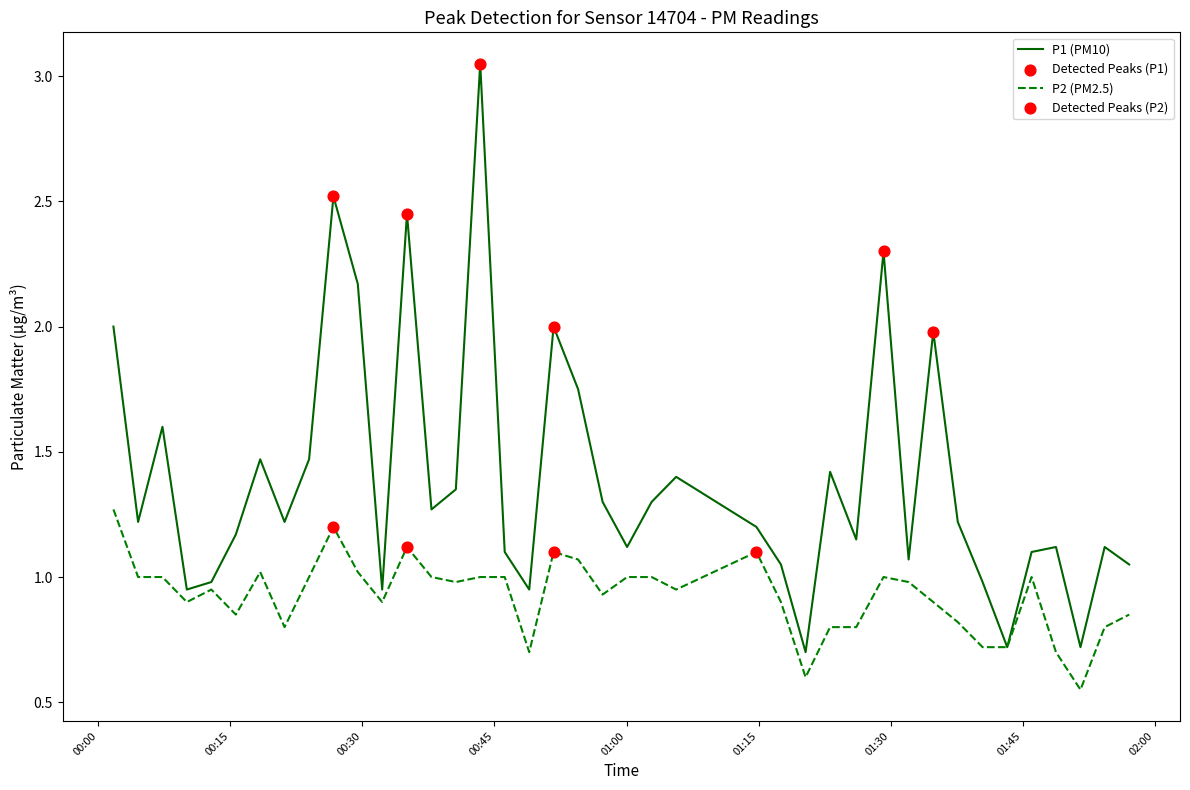

Which series has the largest range (max minus min)?

P1 (PM10)